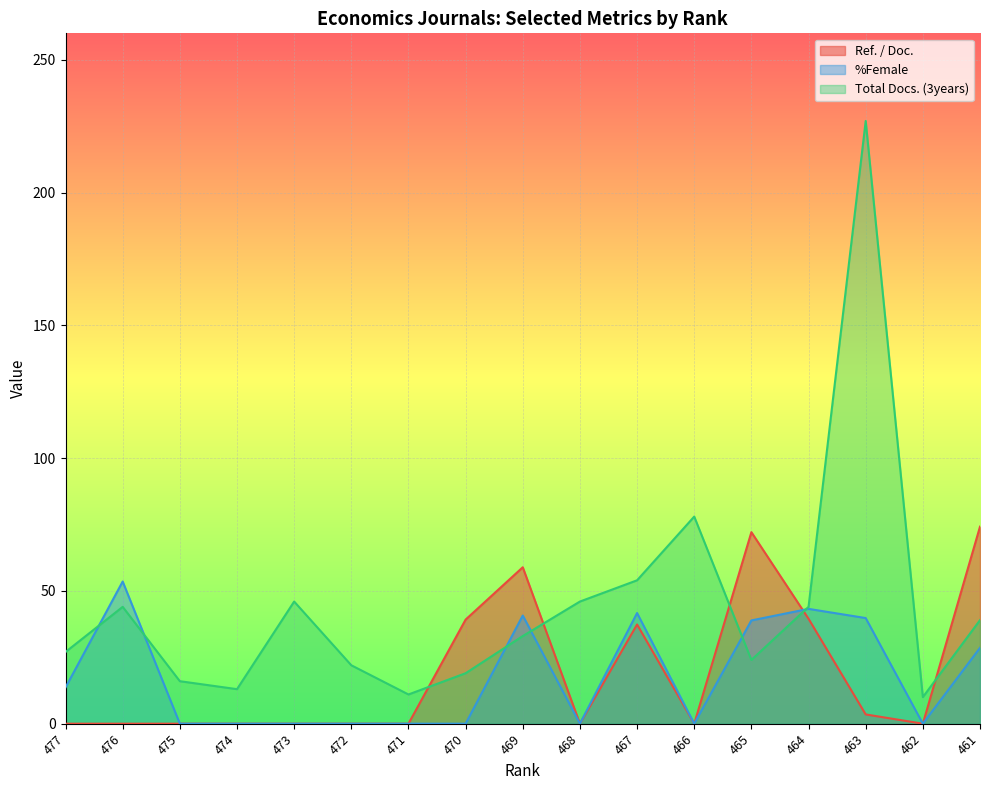

What are all the series names shown in the legend?

Ref. / Doc., %Female, Total Docs. (3years)